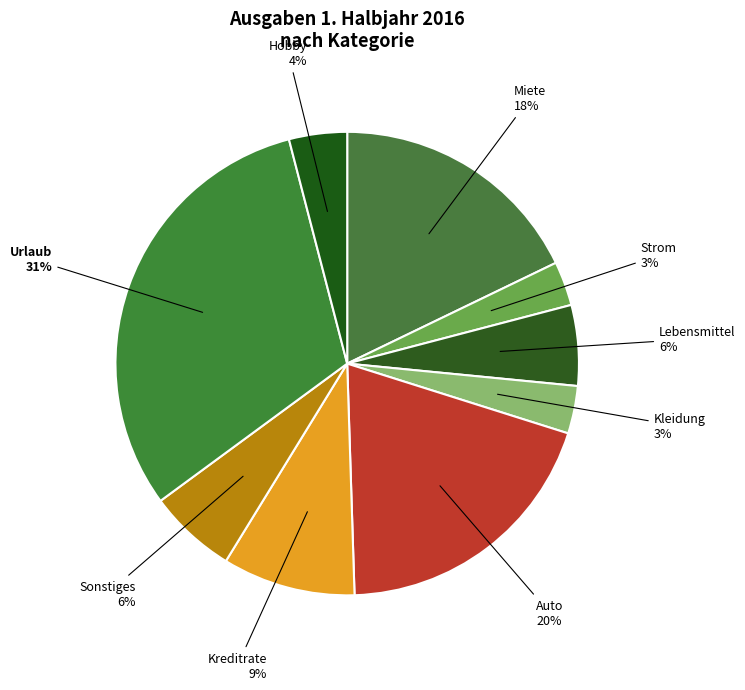

Combined, do Miete and Strom account for over 50%?

No